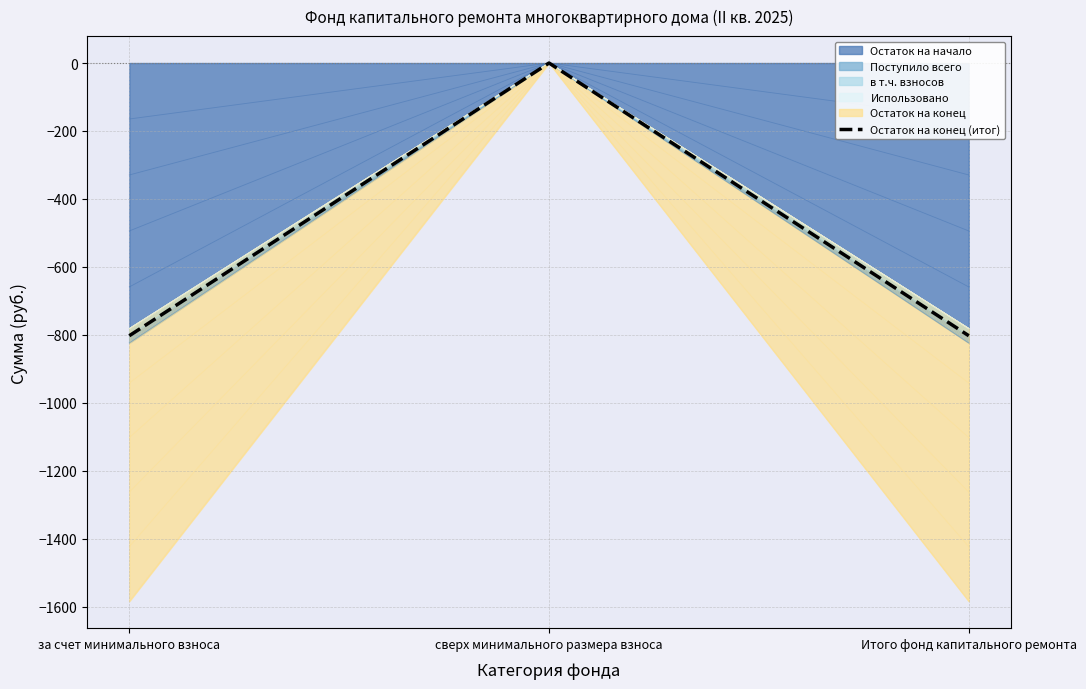

What is the change in value from за счет минимального взноса to сверх минимального размера взноса?

+802.3